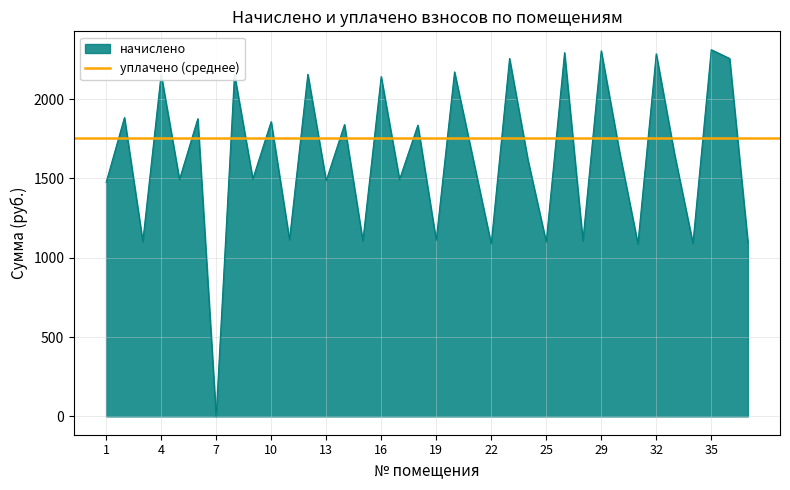

What is the difference between the maximum and minimum values?

2311.7